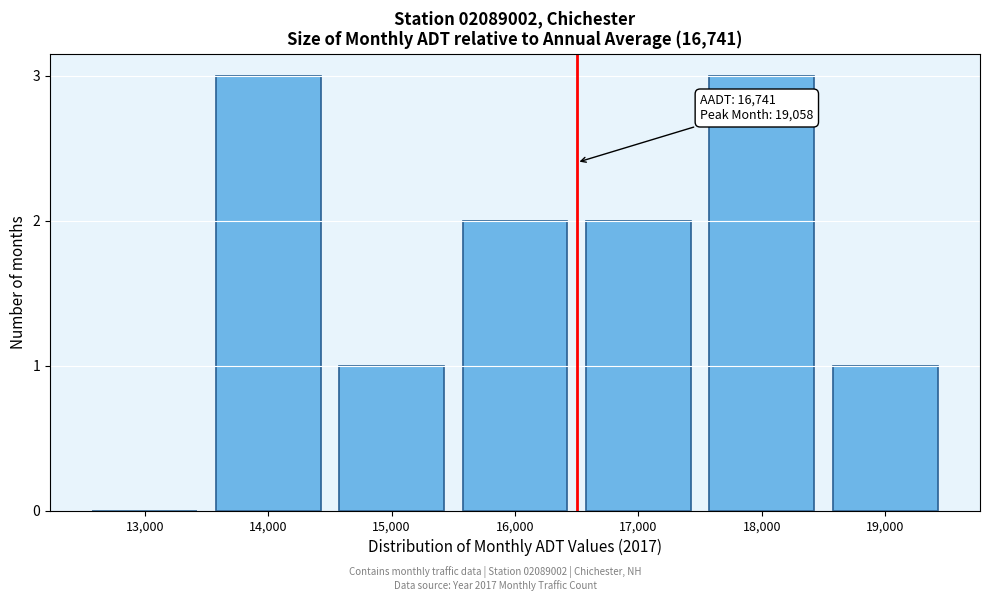

Reading right to left, transcribe all the data shown in this chart.

19,000=1	18,000=3	17,000=2	16,000=2	15,000=1	14,000=3	13,000=0